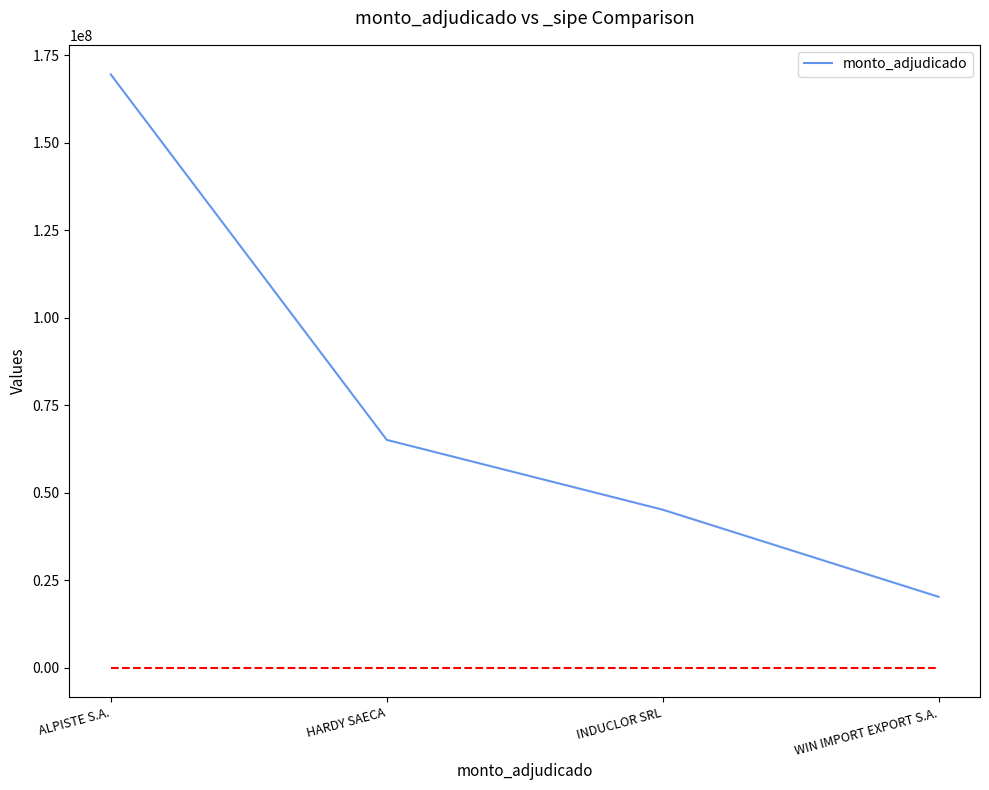

Is it true that the value at WIN IMPORT EXPORT S.A. is 6693355?

False